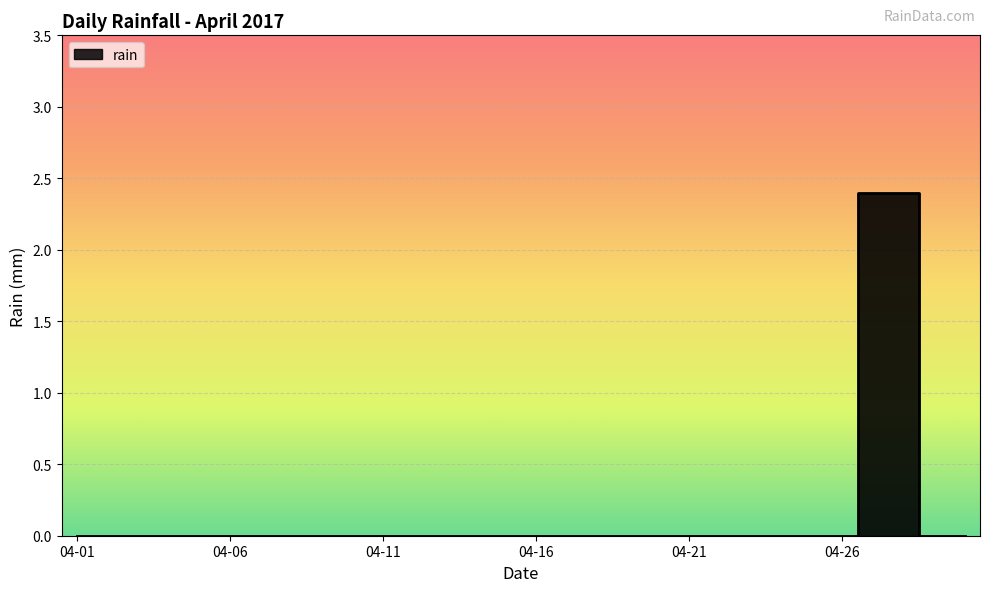

The chart shows a value of 1.5 at 2017-04-12. True or false?

False